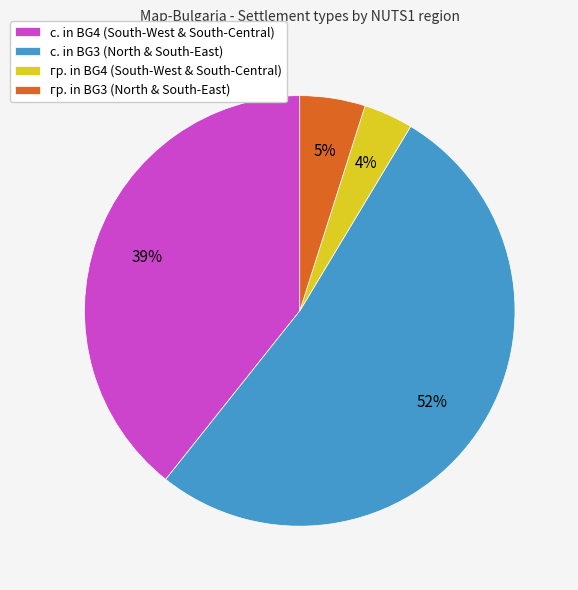

True or false: с. in BG4 (South-West & South-Central) accounts for 34% of the total.

False